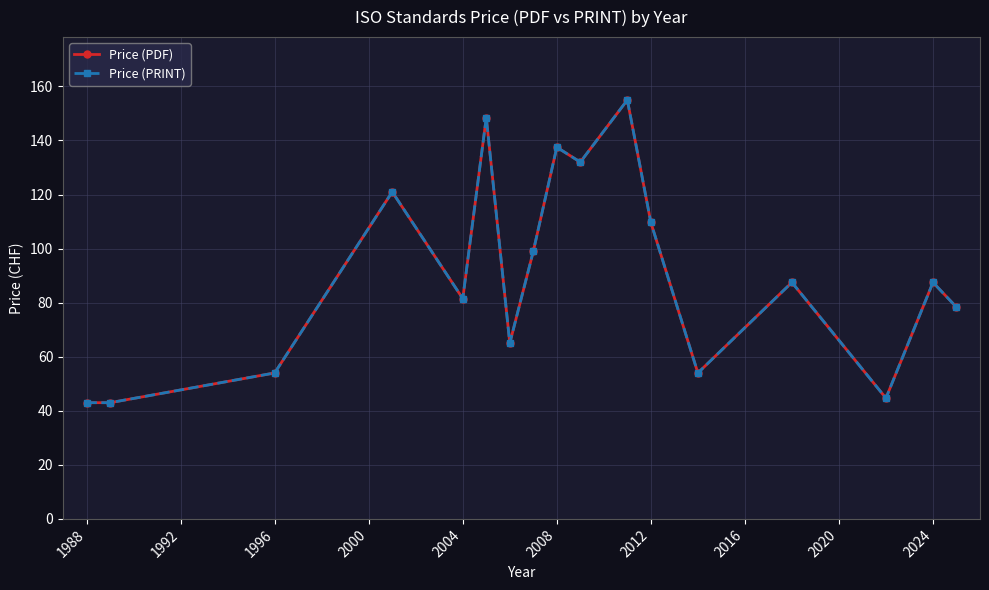

Reading left to right, what are all the values shown in this chart?

Price (PDF): 43.0	43.0	54.0	121.0	81.5	148.5	65.0	99.0	137.5	132.0	155.0	109.7	54.0	87.5	44.7	87.5	78.3
Price (PRINT): 43.0	43.0	54.0	121.0	81.5	148.5	65.0	99.0	137.5	132.0	155.0	109.7	54.0	87.5	44.7	87.5	78.3